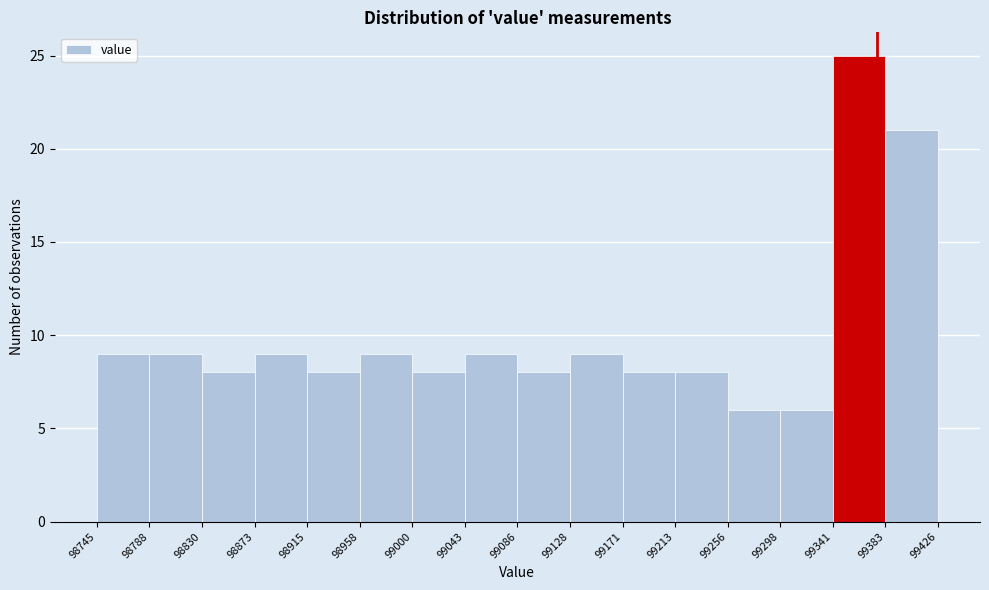

What is the height of the bar covering 99383 to 99426 on the x-axis? The values are not printed on the chart, so give them approximately, as read against the axis.

21